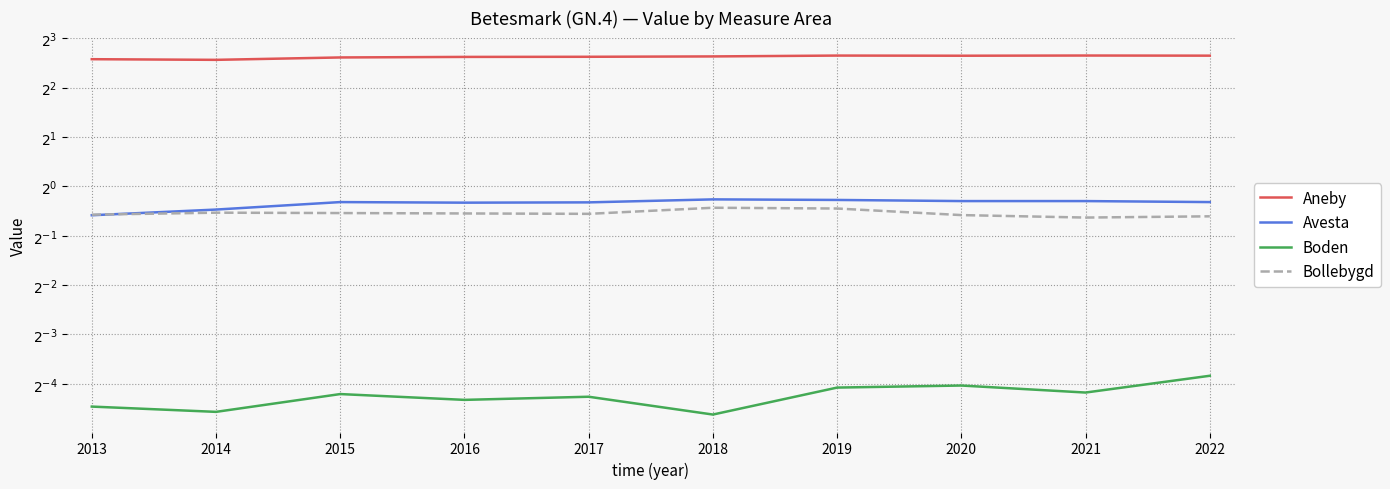

Where is the first local minimum for Bollebygd?

2017